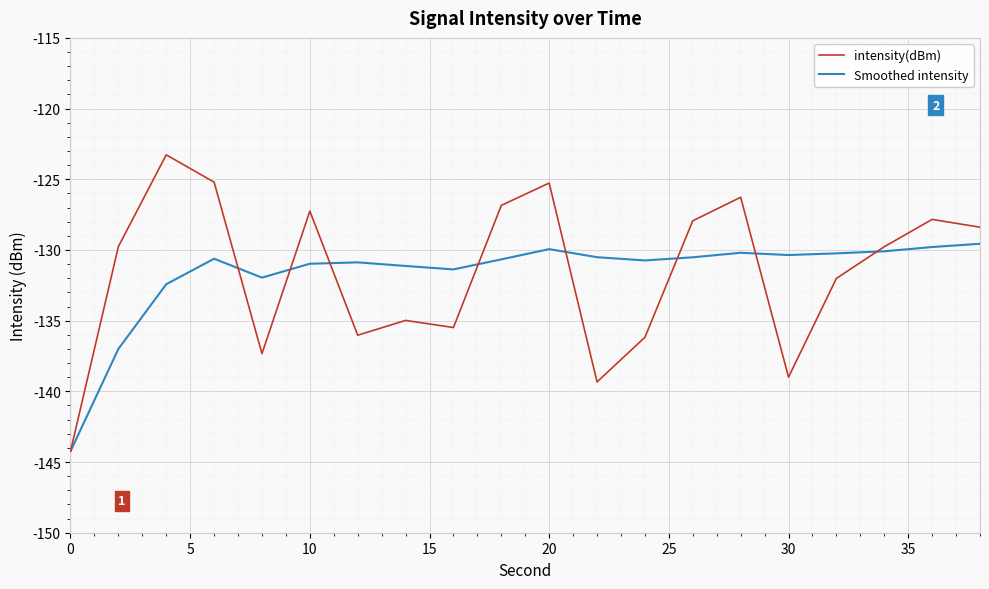

What is the highest value of the intensity(dBm) series?

-123.3